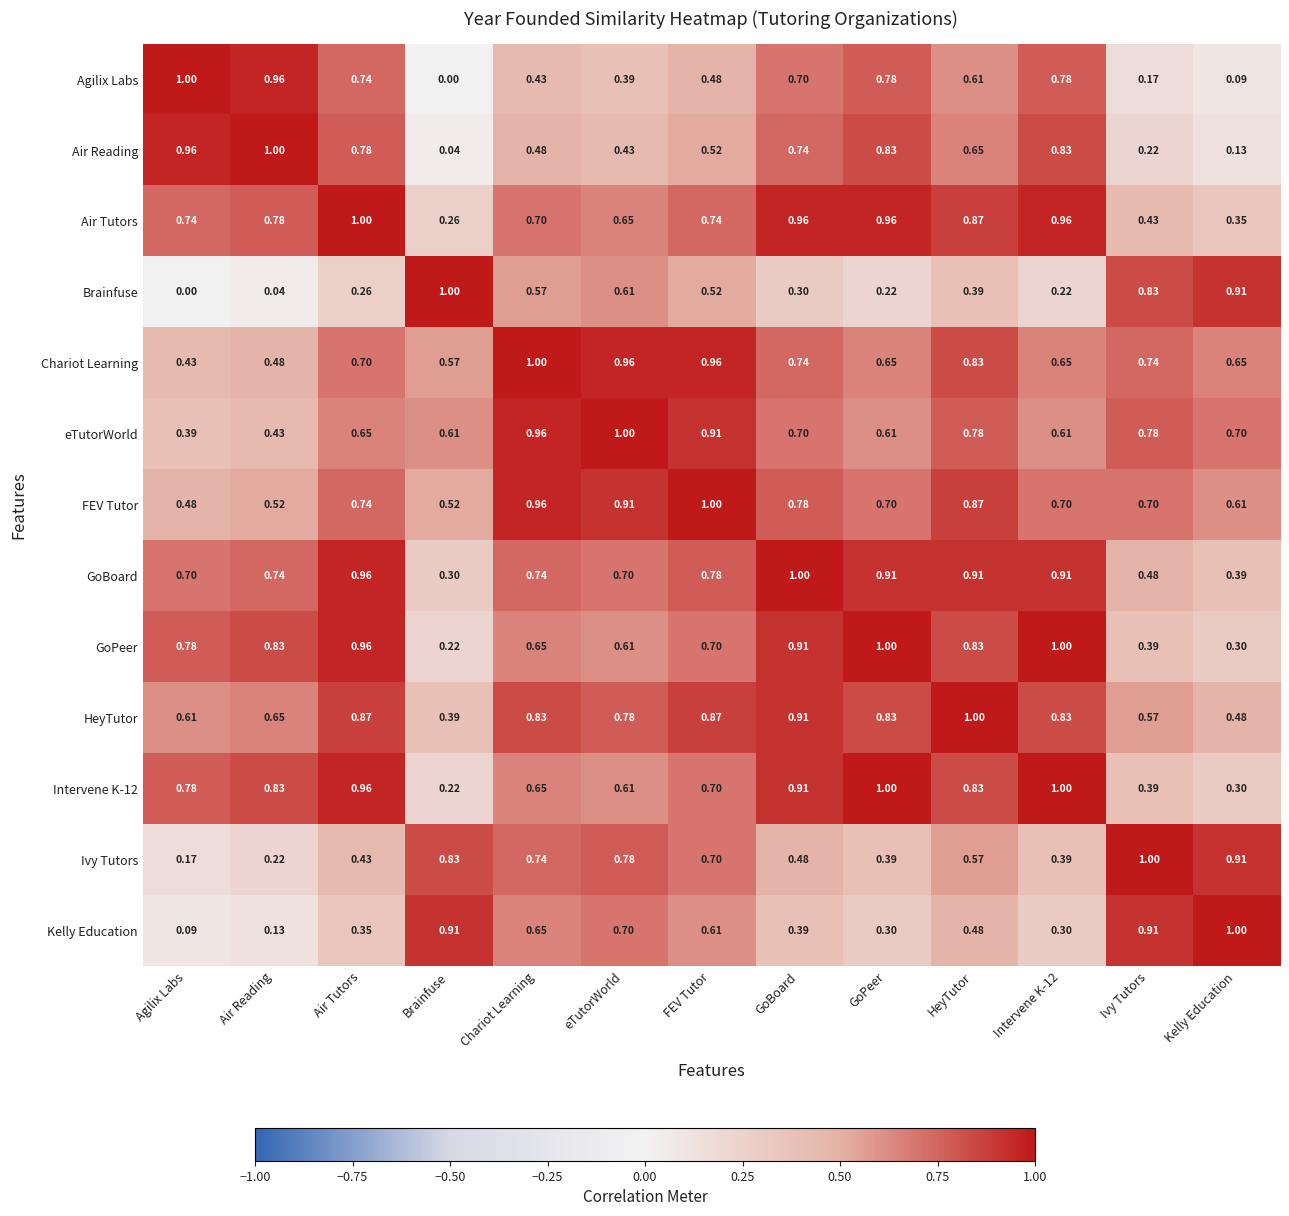

At which label is Air Reading closest to 0?

Brainfuse